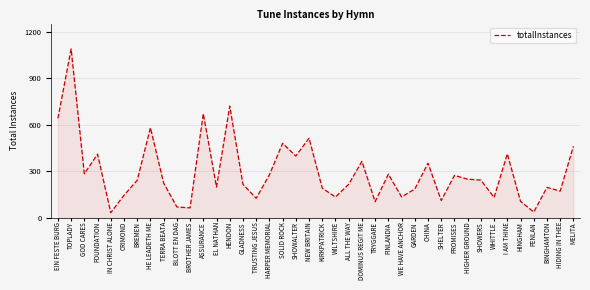

What is the smallest value displayed?

34